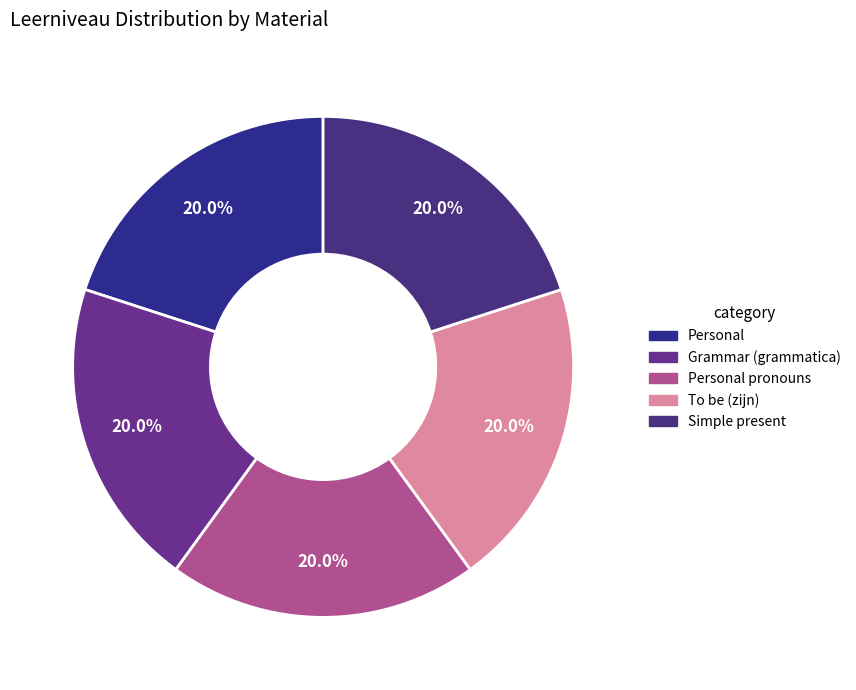

Does Simple present account for over 50% of the chart?

No